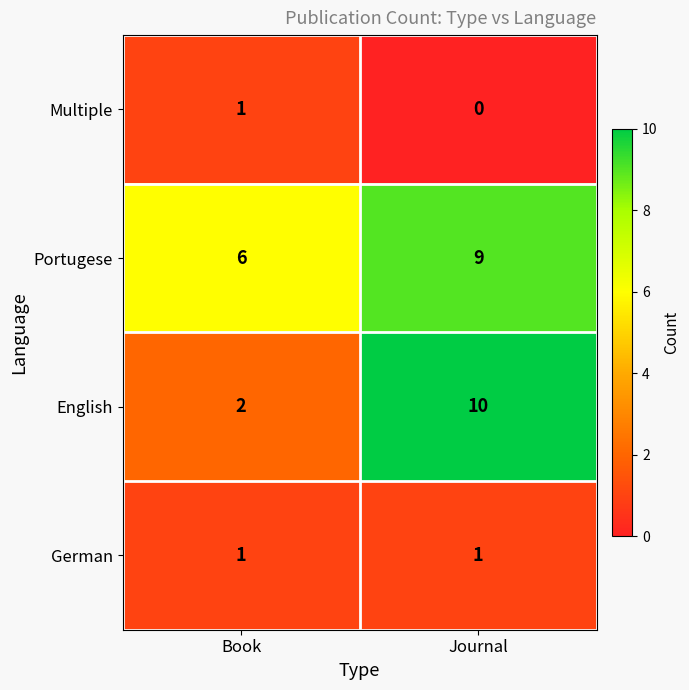

Rank the categories by Portugese value from highest to lowest.

Journal, Book